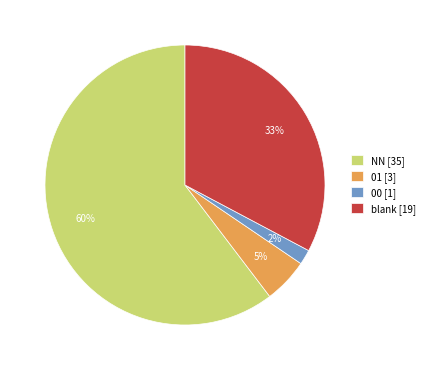

To the nearest percent, what is the combined percentage of 01 [3] and 00 [1]?

7%